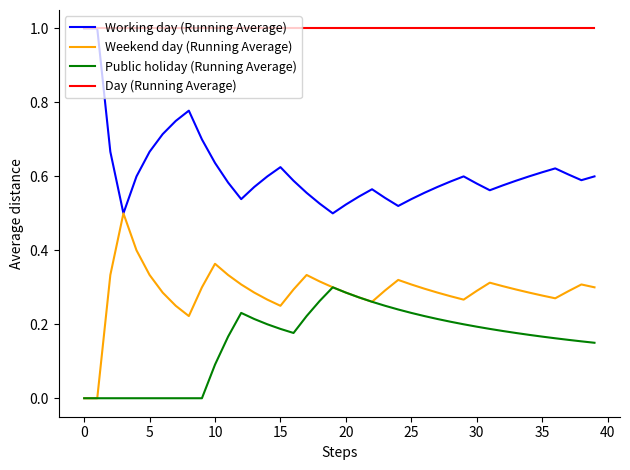

What is the maximum value shown in the chart?

1.0